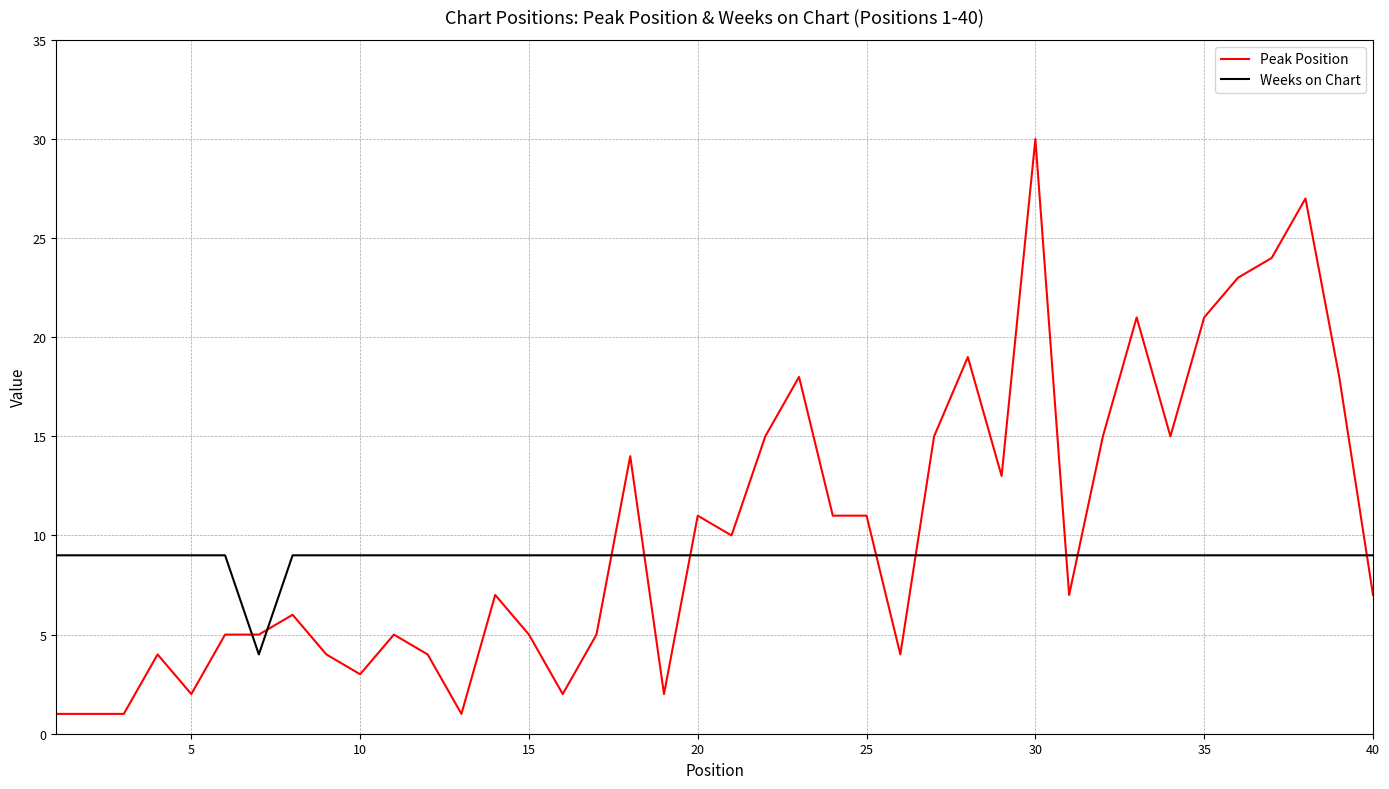

How many times do Peak Position and Weeks on Chart cross each other?

10